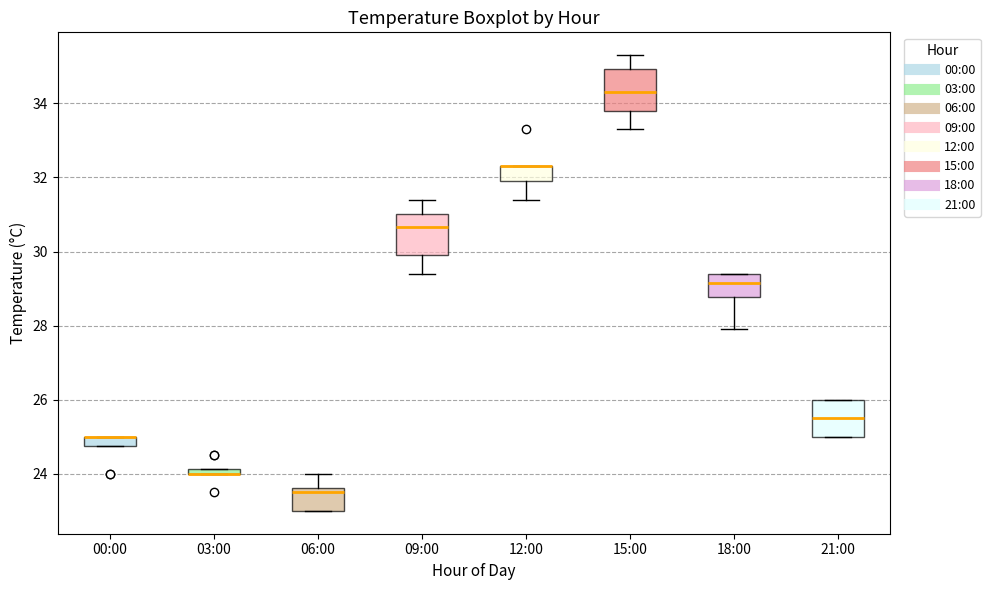

Where is the lower edge of the box for 12:00 on the y-axis? The values are not printed on the chart, so give them approximately, as read against the axis.

32.0